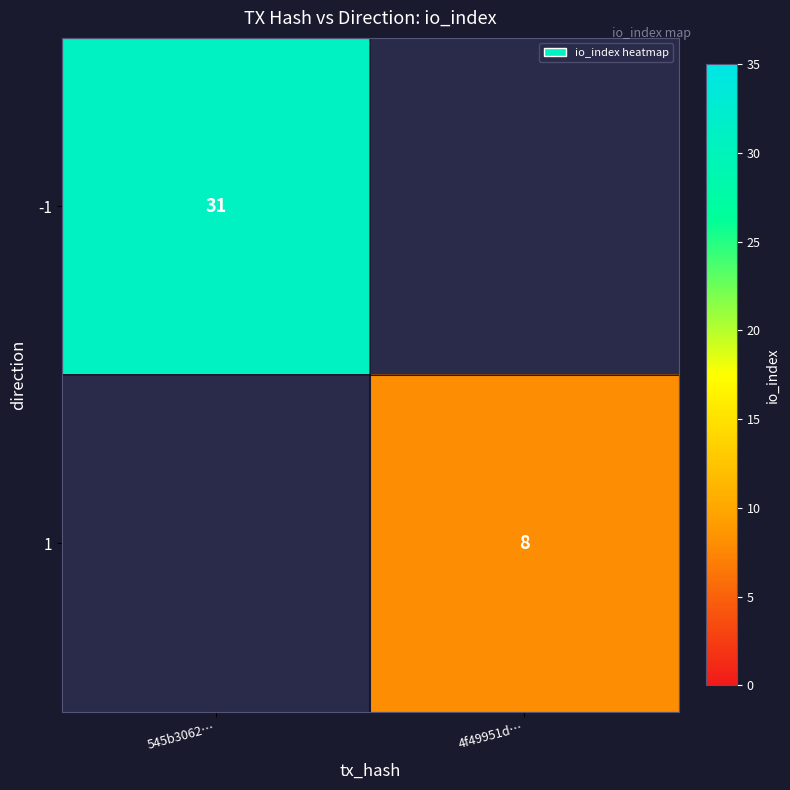

True or false: 1 has a value of 8 at 4f49951d….

True